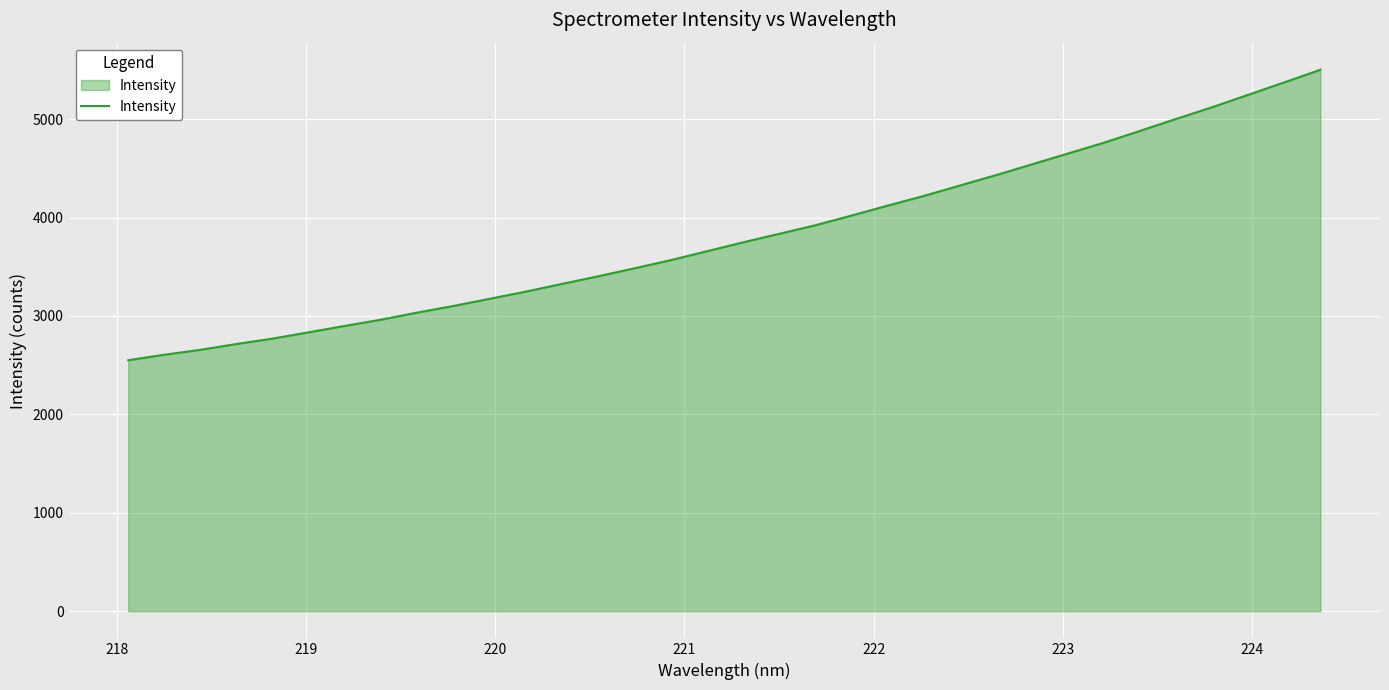

What is the difference between the maximum and minimum values?

2951.0